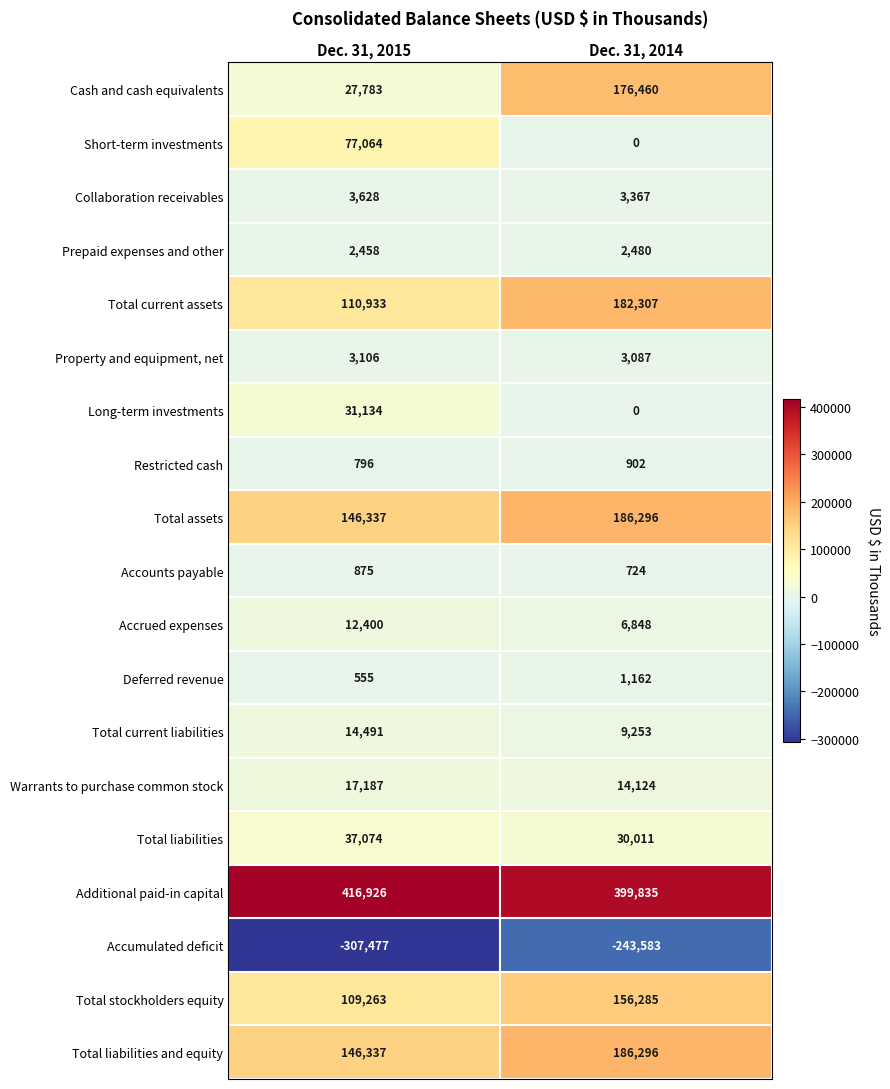

List the labels in order of Accounts payable value, largest first.

Dec. 31, 2015, Dec. 31, 2014